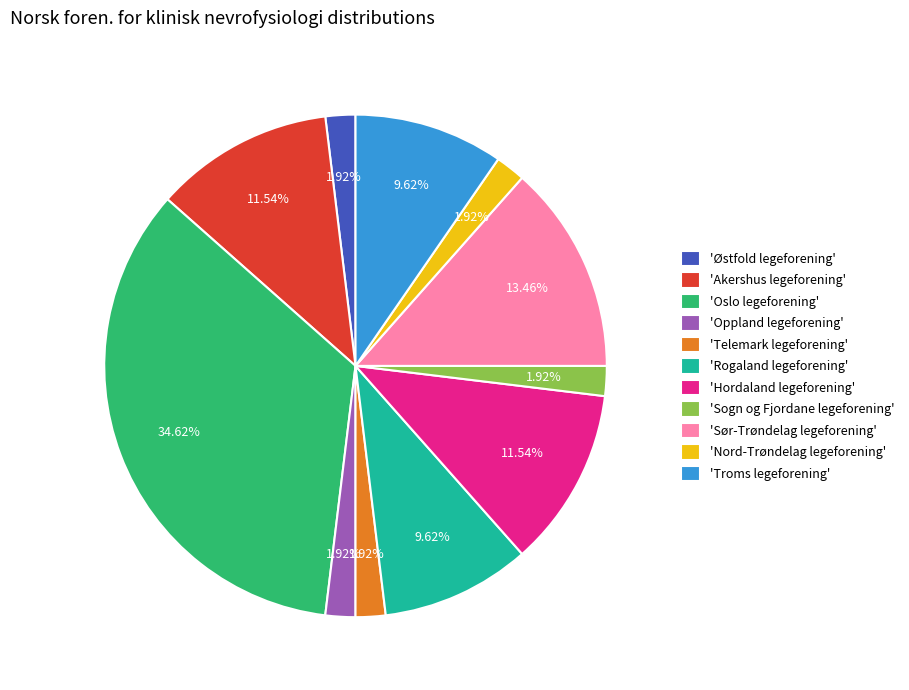

What is the ratio of the value at 'Troms legeforening' to the value at 'Telemark legeforening'?

5.0